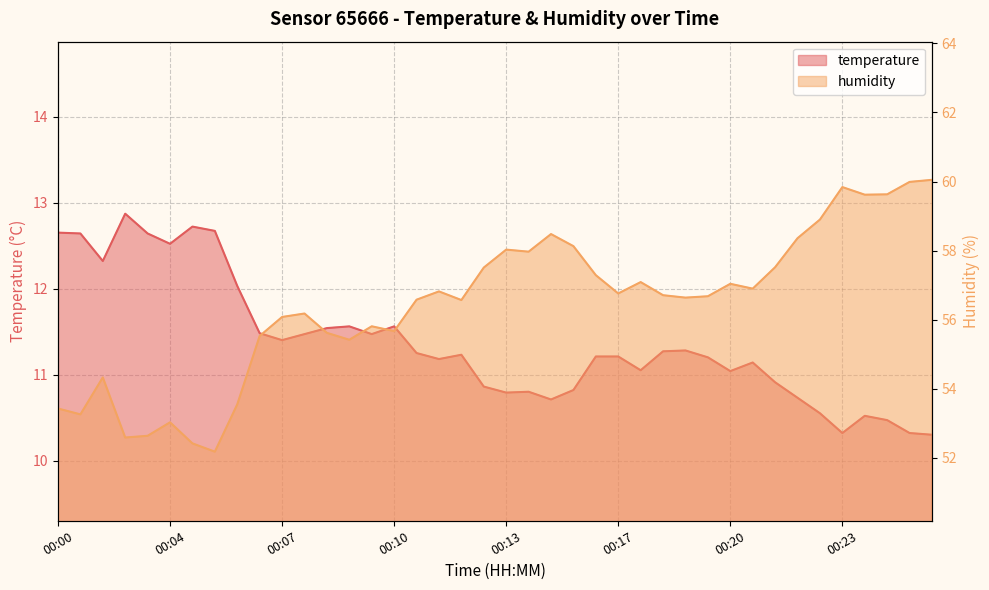

True or false: temperature has a value of 6.1 at 00:25.

False